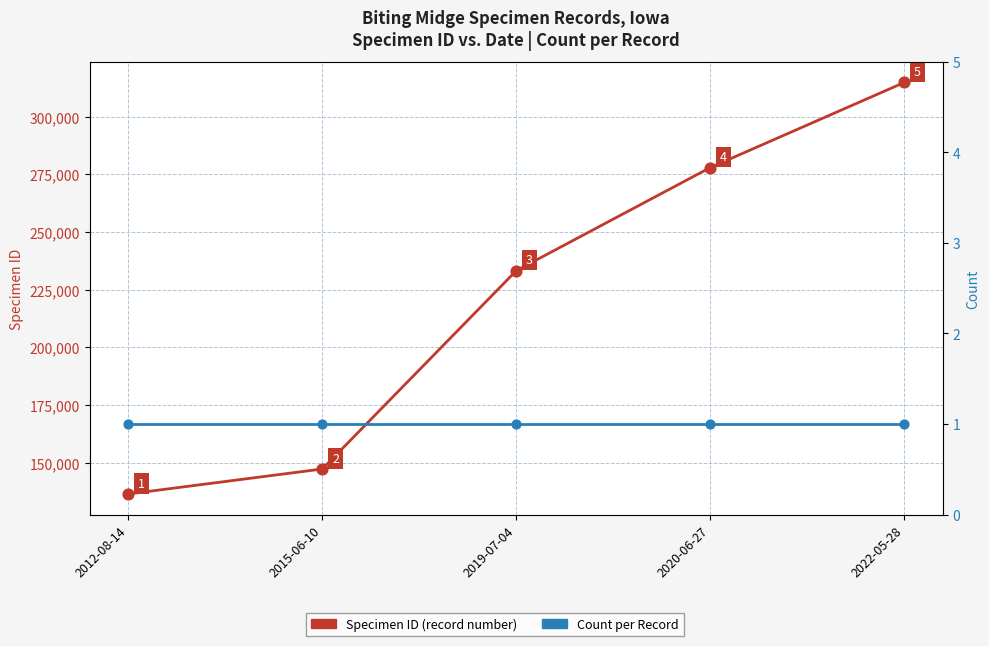

At how many categories does at least one series exceed 181117?

3